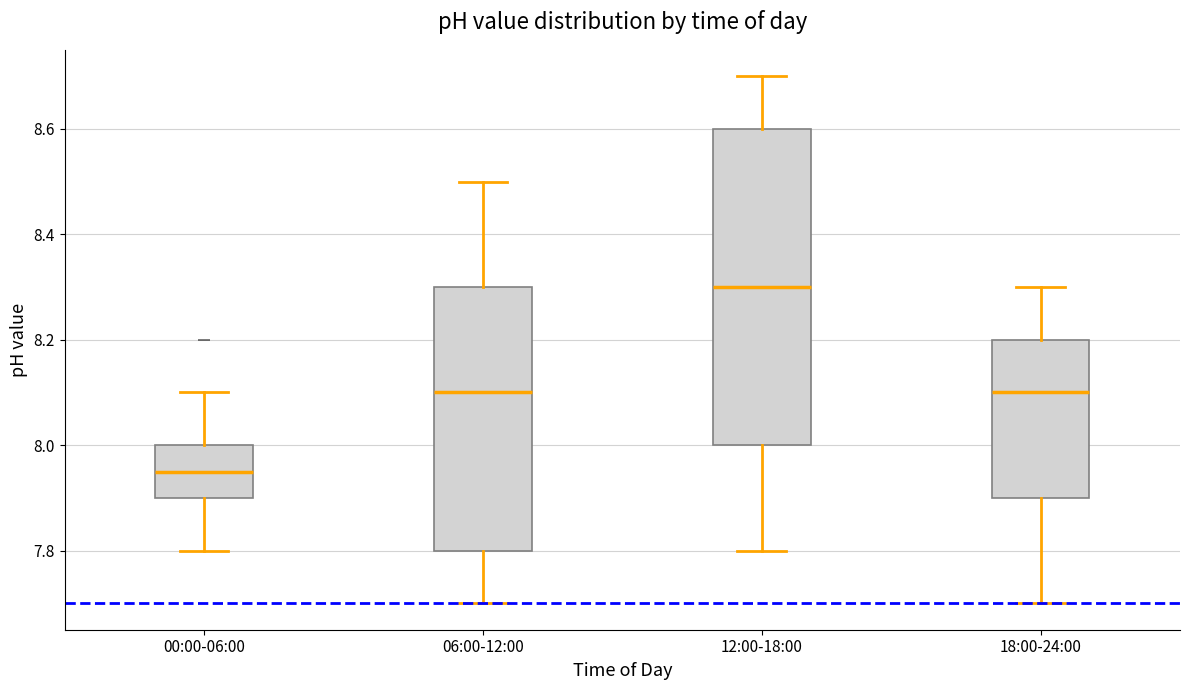

Reading left to right, transcribe this box plot: for each box, give where its median line is, the range the box spans, and where its two whiskers end, as read against the y-axis. The values are not printed on the chart, so give them approximately, as read against the axis.

00:00-06:00: median 7.96, box 7.90 to 8.00, whiskers 7.80 to 8.10
06:00-12:00: median 8.10, box 7.80 to 8.30, whiskers 7.70 to 8.50
12:00-18:00: median 8.30, box 8.00 to 8.60, whiskers 7.80 to 8.70
18:00-24:00: median 8.10, box 7.90 to 8.20, whiskers 7.70 to 8.30